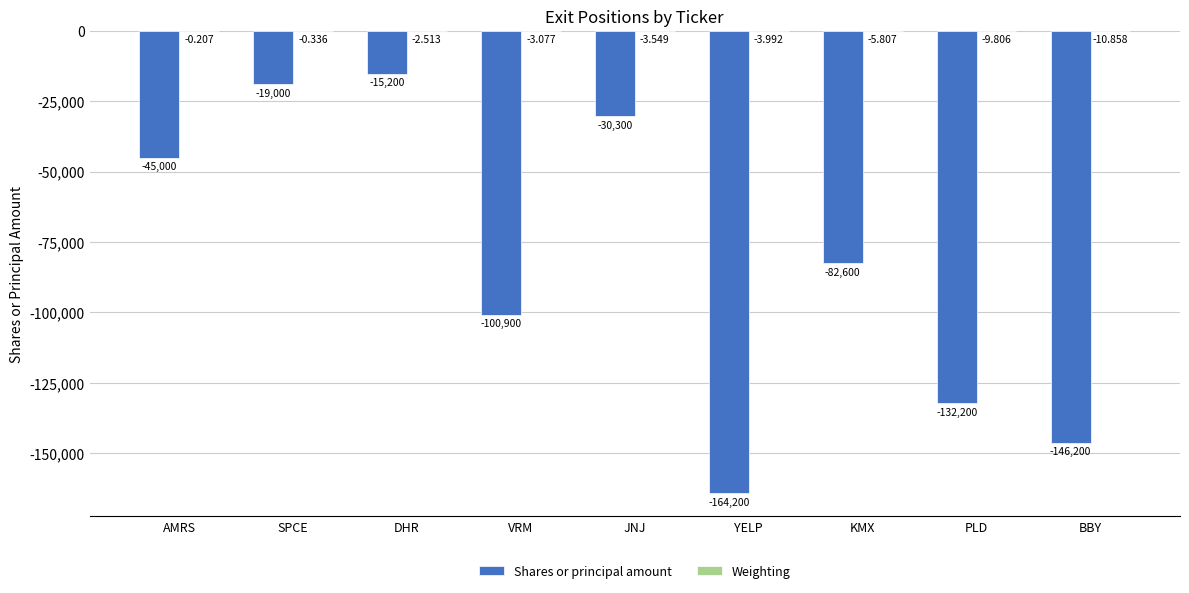

Which category has the highest value in the Shares or principal amount series?

DHR